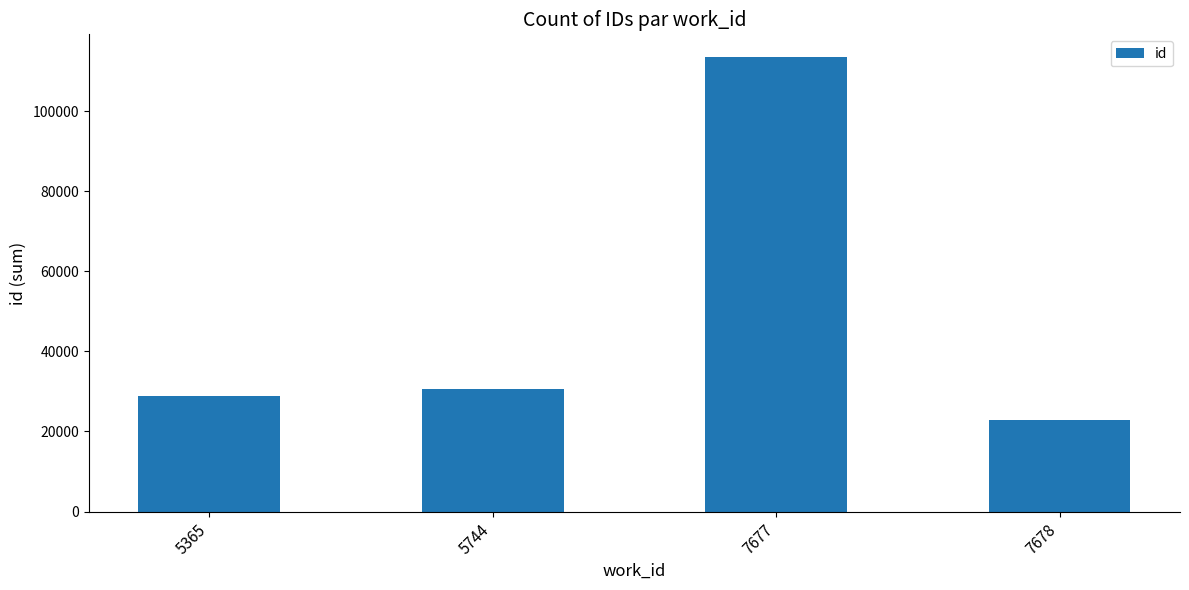

What value does the data have at 7677, to the nearest 100?

113500